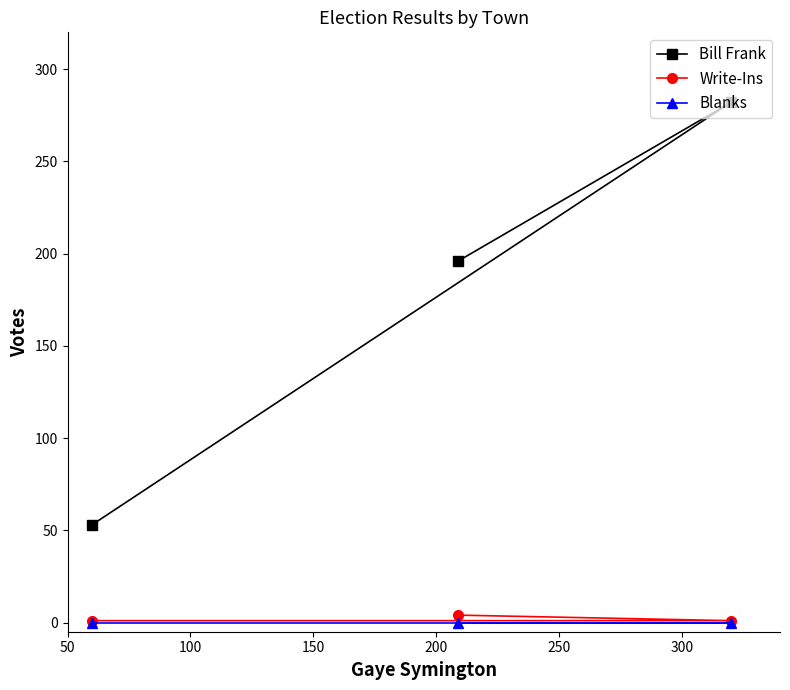

Which series has the largest total across all categories?

Bill Frank